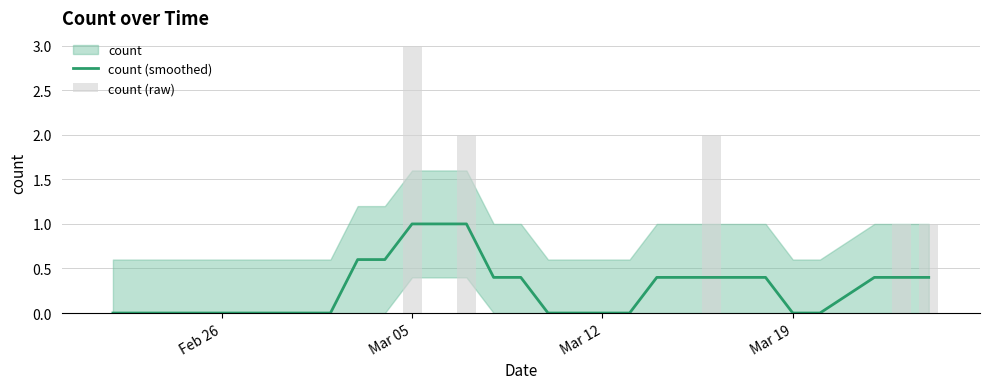

At which category is the sum across all series the highest?

Mar 05